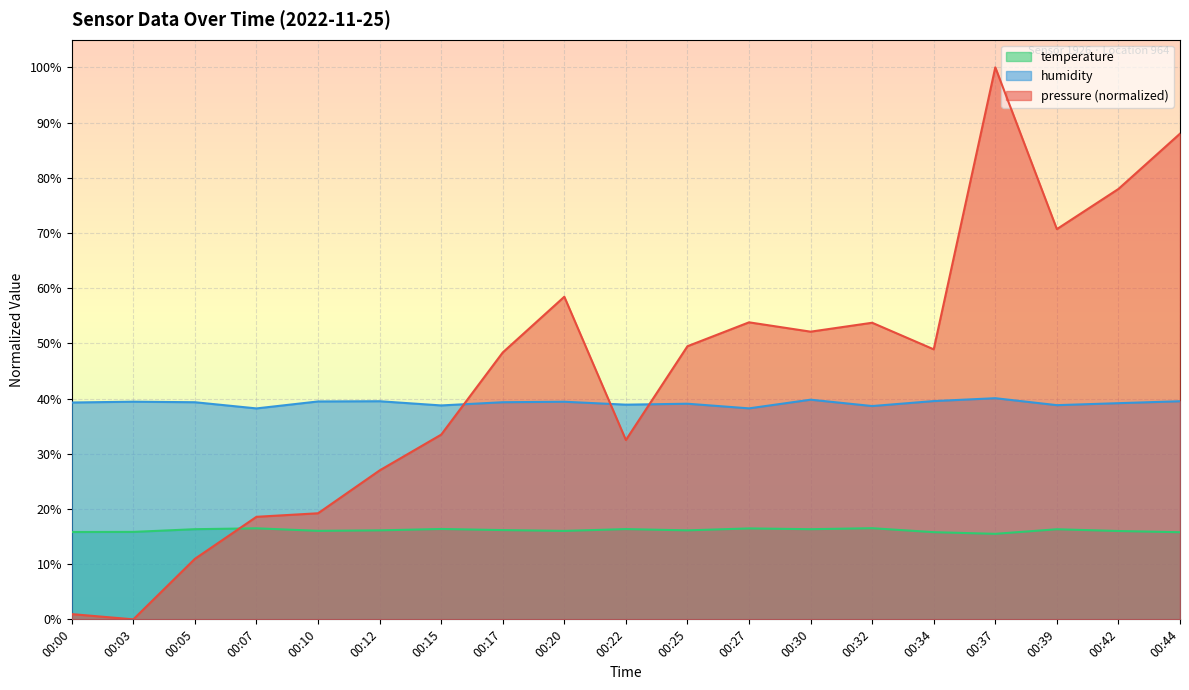

List the series in order of their peak value, lowest first.

temperature, humidity, pressure (normalized)